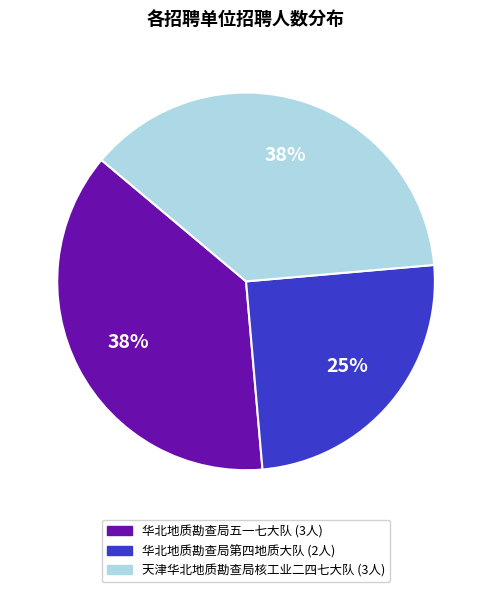

What percentage is the 华北地质勘查局第四地质大队 slice, to the nearest percent?

25%